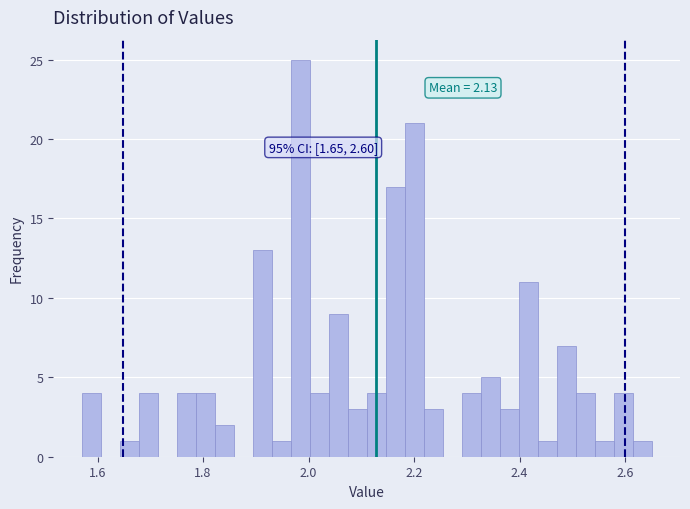

Read against the x-axis, roughly where is the centre of the tallest bar?

1.98